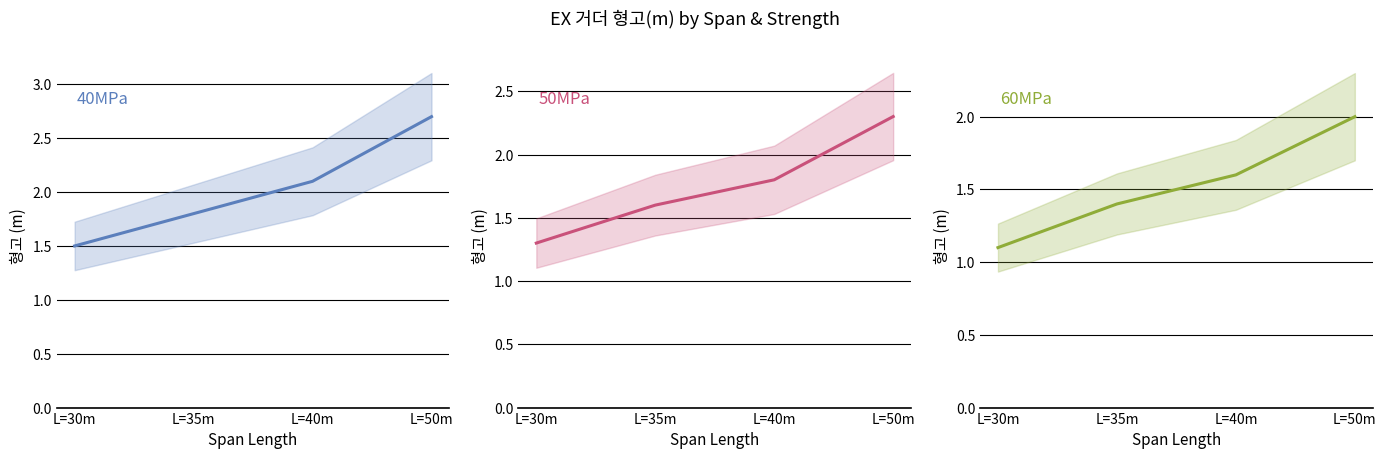

The value of 50MPa at L=50m is 1.3. True or false?

False